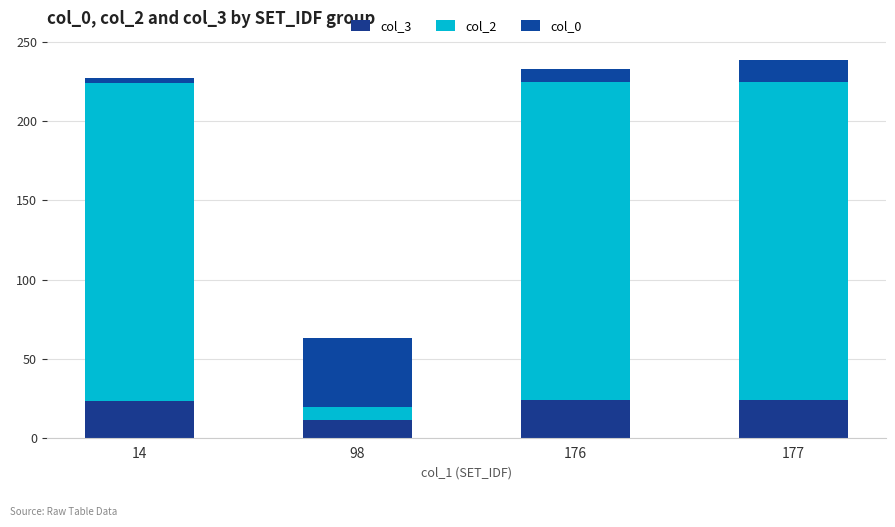

Does the chart contain stacked bars?

Yes